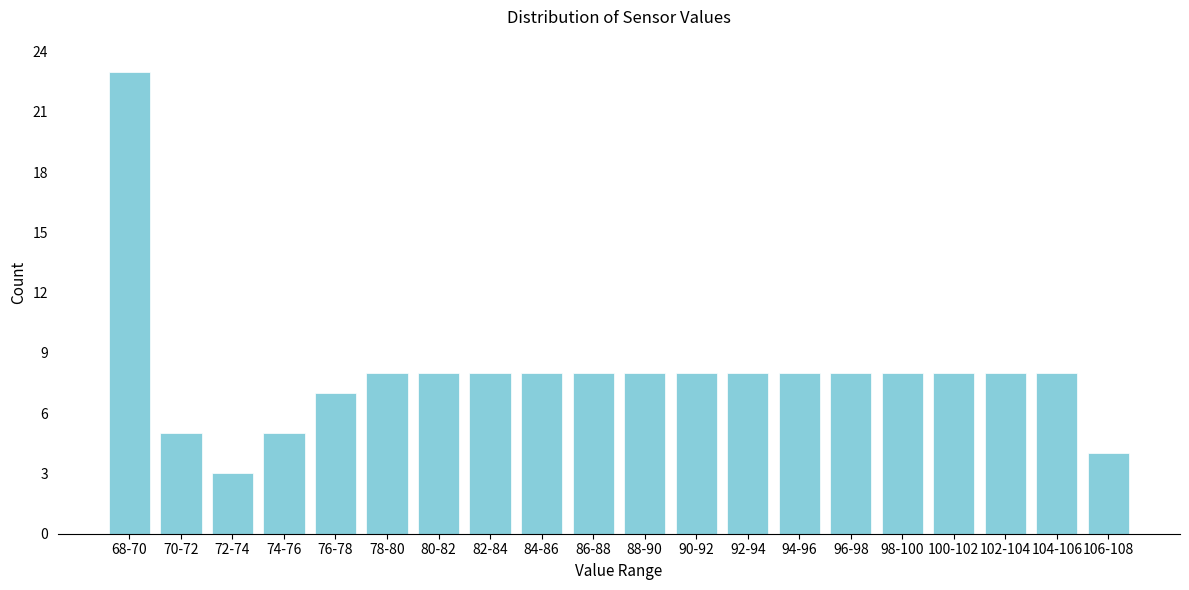

Reading right to left, what are all the values shown in this chart?

4	8	8	8	8	8	8	8	8	8	8	8	8	8	8	7	5	3	5	23